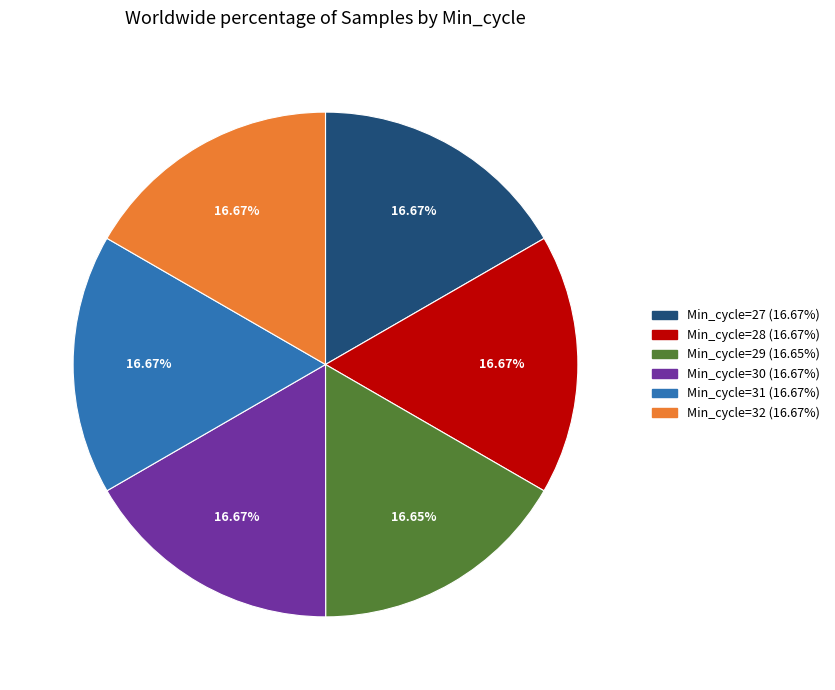

Is the sum of Min_cycle=29 and Min_cycle=32 greater than half?

No